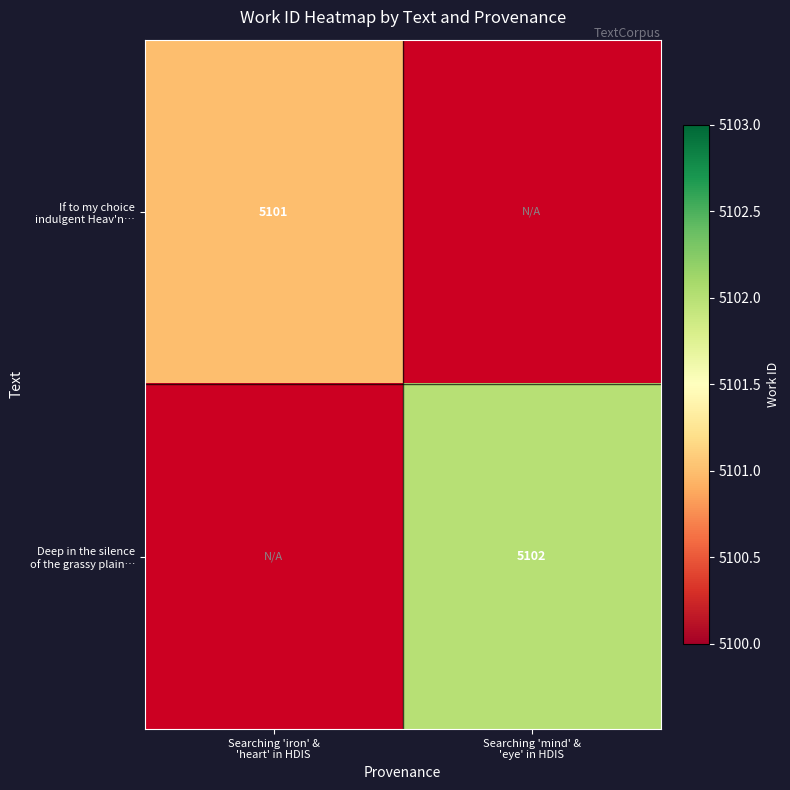

At which category does the chart reach its minimum across all series?

Searching 'iron' &
'heart' in HDIS